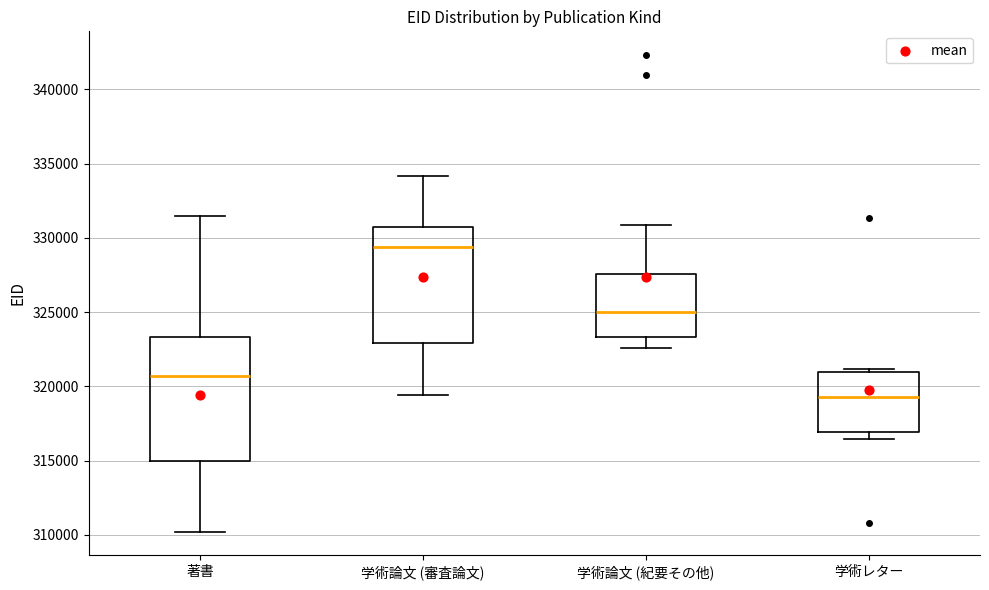

Reading left to right, transcribe this box plot: for each box, give where its median line is, the range the box spans, and where its two whiskers end, as read against the y-axis. The values are not printed on the chart, so give them approximately, as read against the axis.

著書: median 320500, box 315000 to 323500, whiskers 310000 to 331500
学術論文 (審査論文): median 329500, box 323000 to 330500, whiskers 319500 to 334000
学術論文 (紀要その他): median 325000, box 323500 to 327500, whiskers 322500 to 331000
学術レター: median 319500, box 317000 to 321000, whiskers 316500 to 321000 (just above the box's upper edge)